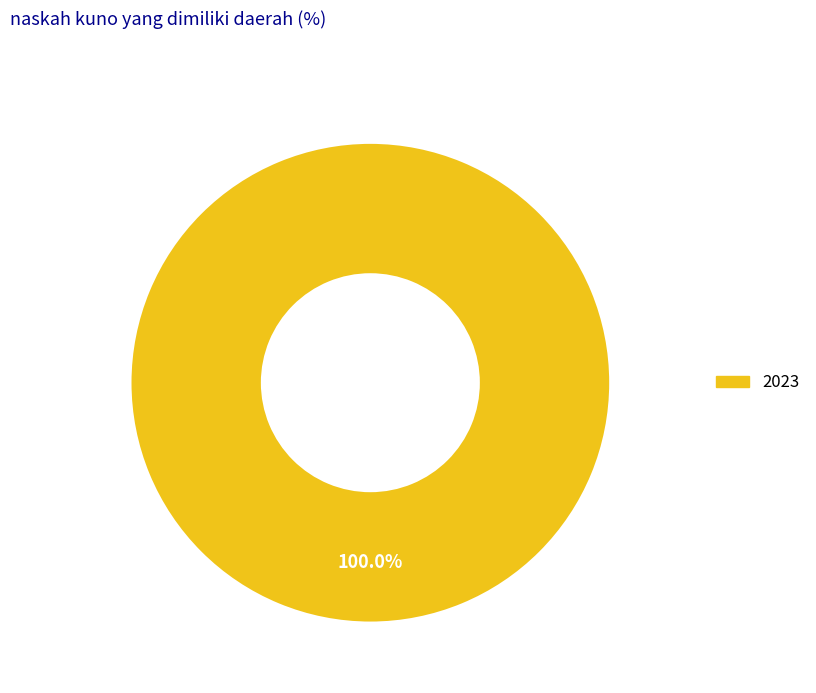

Does 2022 represent more than half of the total?

No